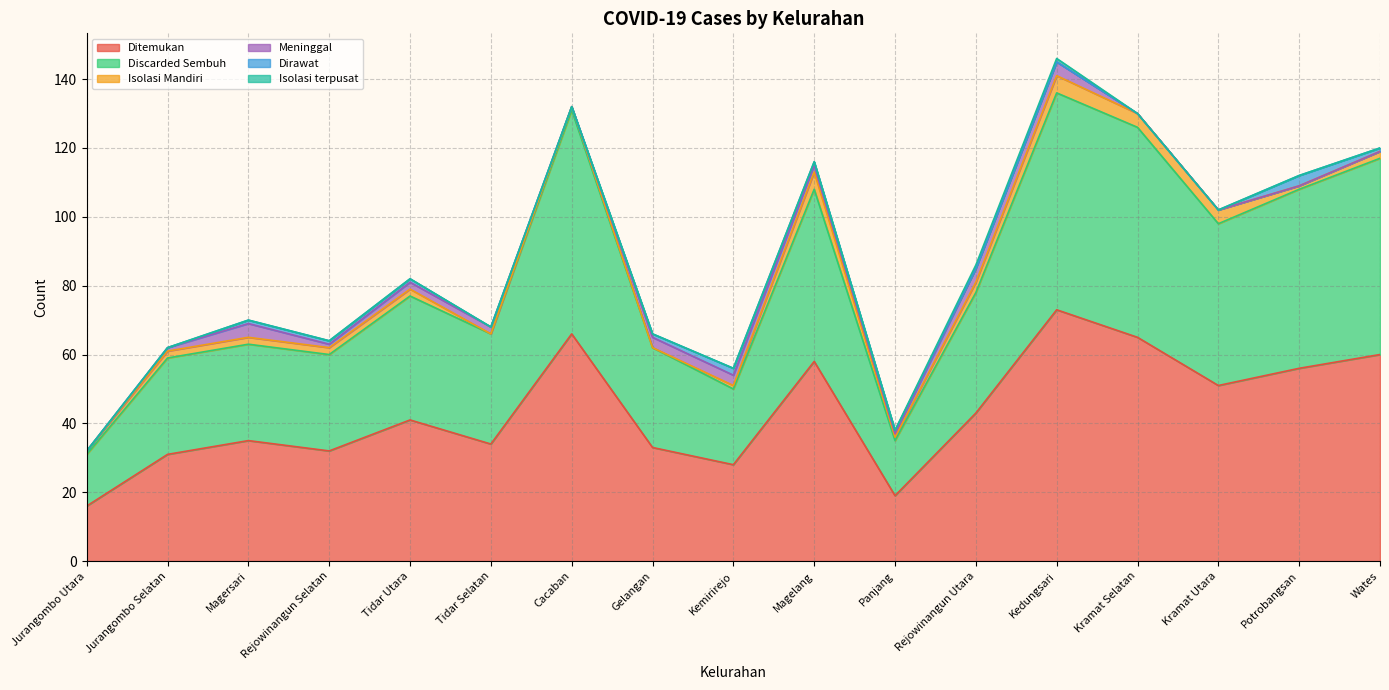

What is the label of the 2nd point from the right?

Potrobangsan